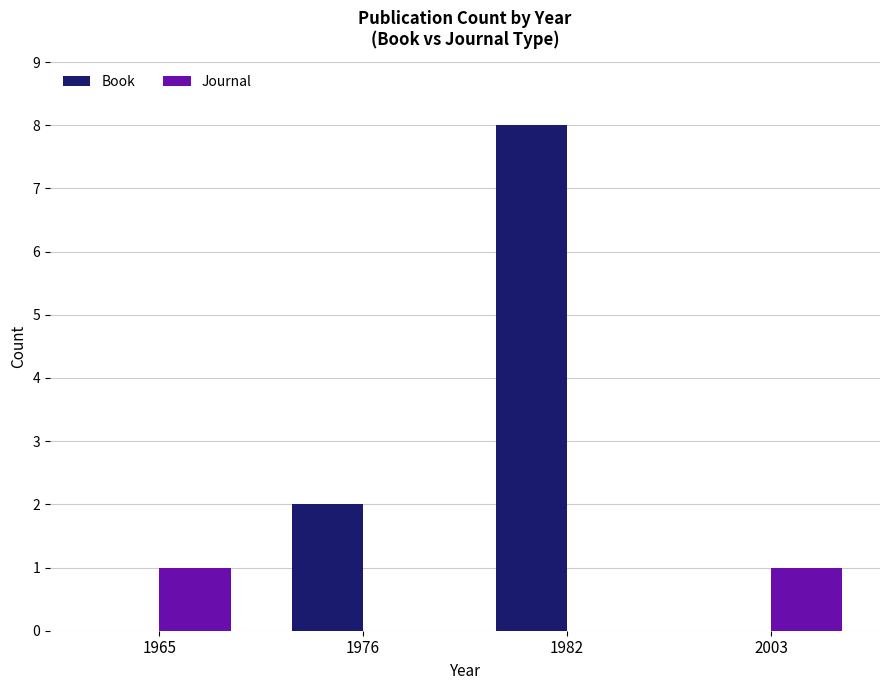

What is the sum of the Journal values at 2003 and 1965?

2